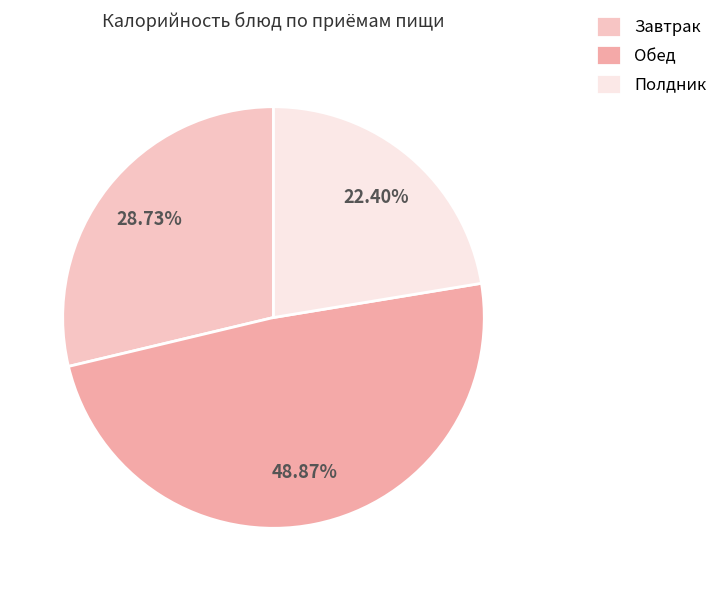

Count the number of slices in the pie.

3